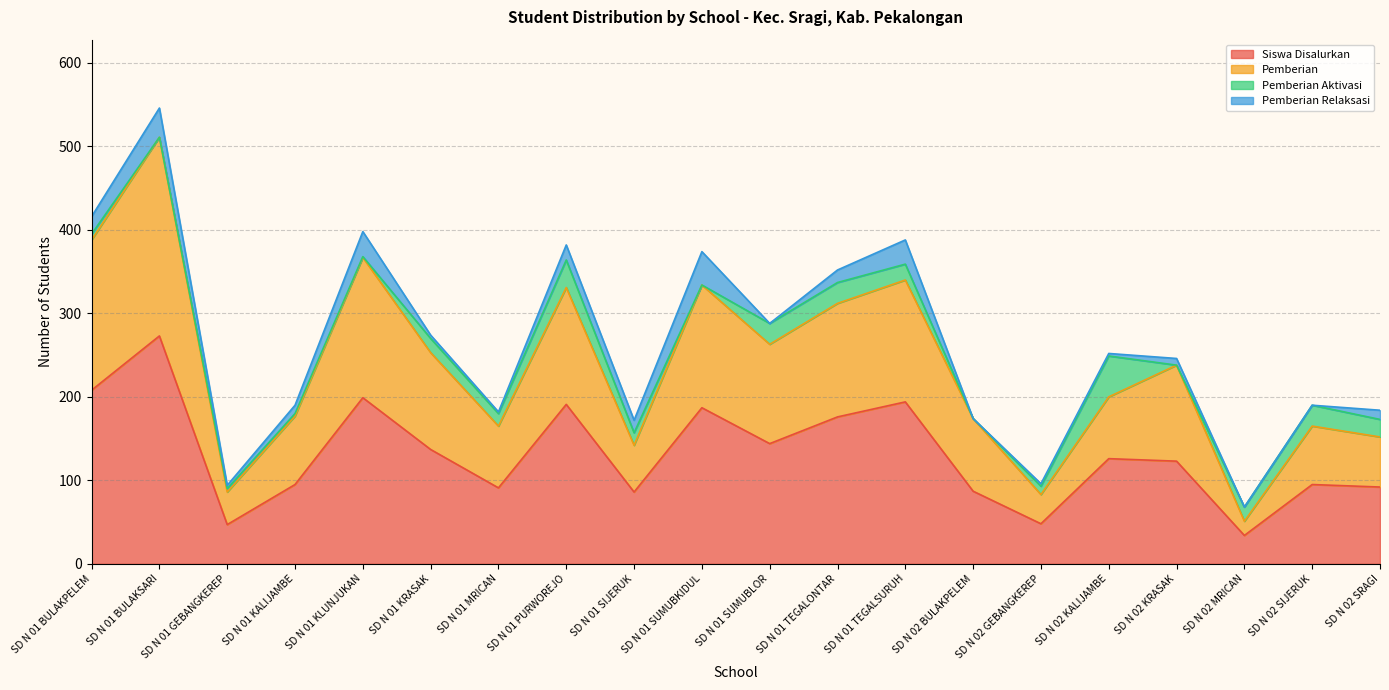

What position from the right is SD N 02 BULAKPELEM?

7